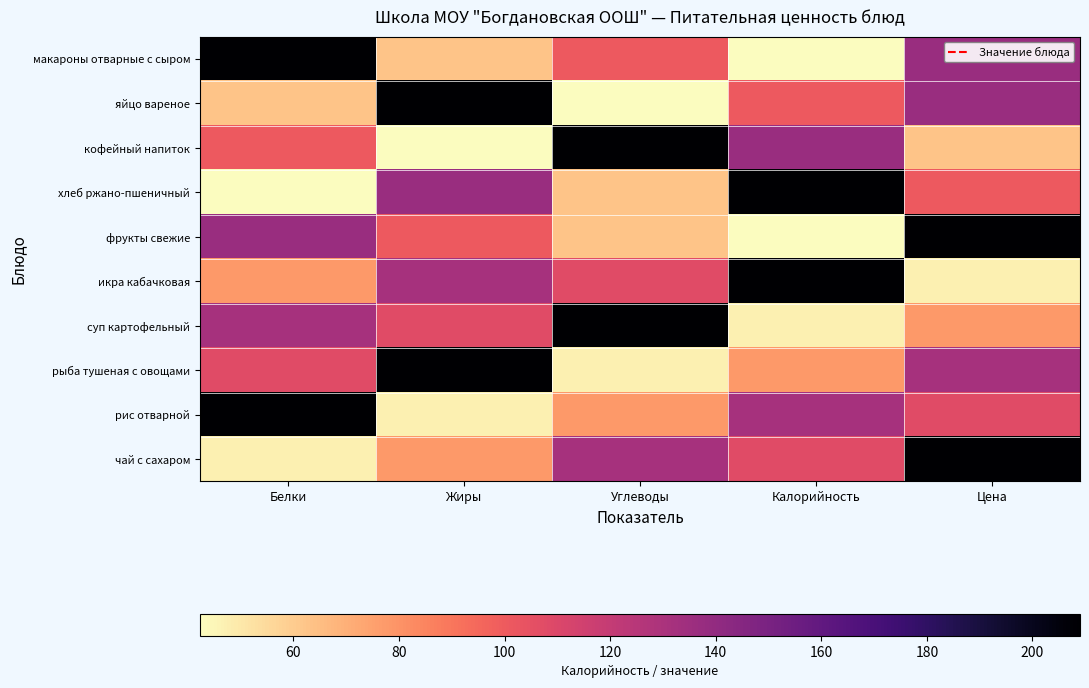

At how many categories does at least one series exceed 152?

5